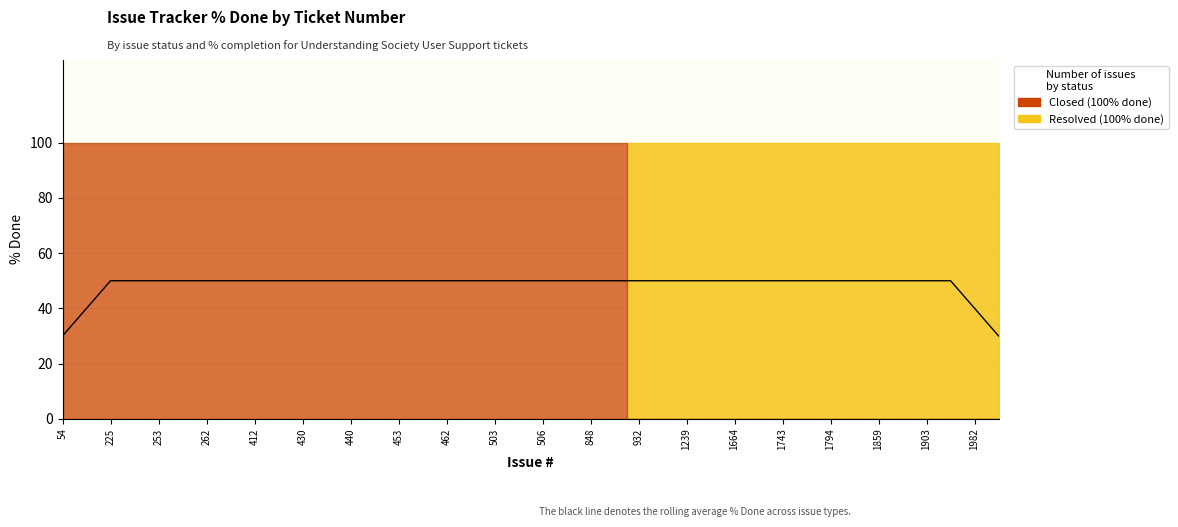

At which label is the value closest to 40?

225